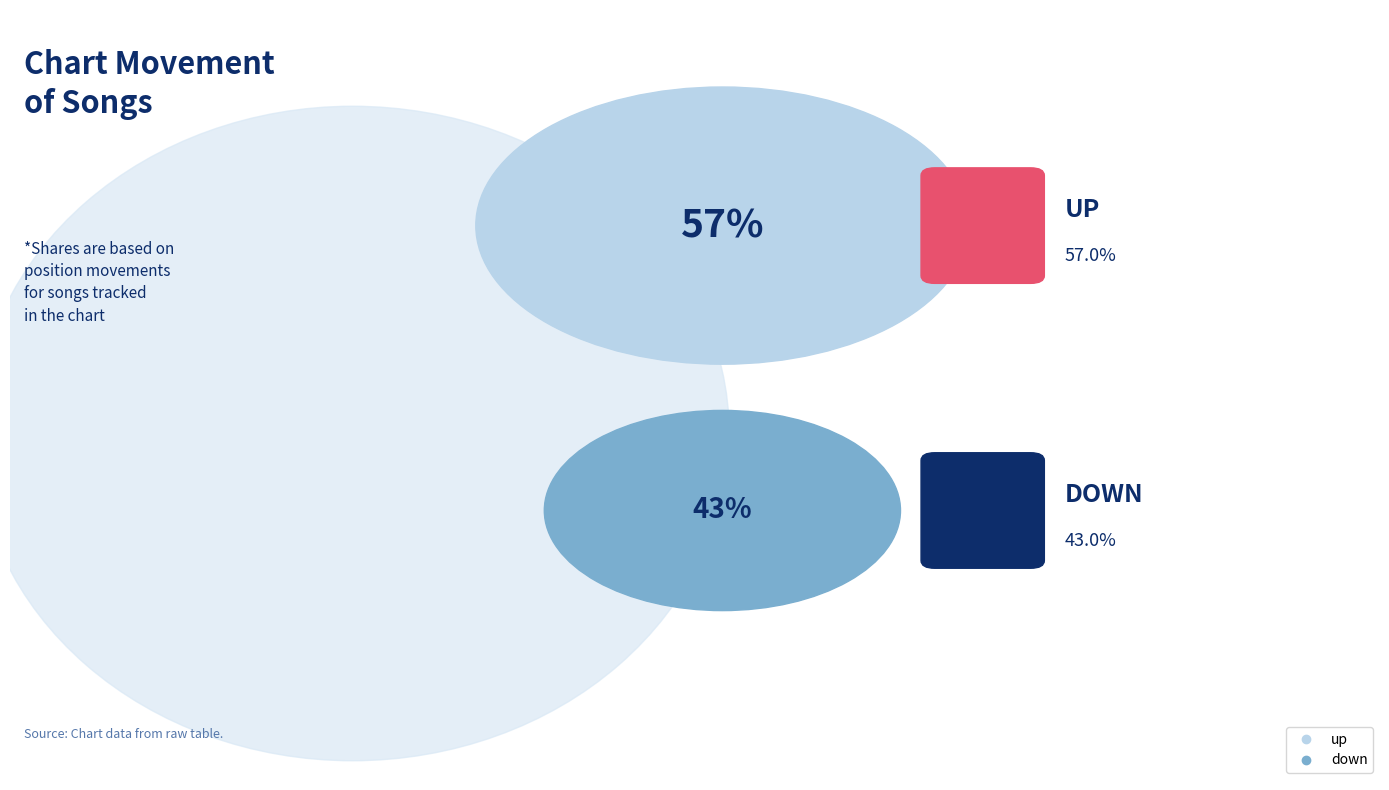

Between up and down, which is larger?

up